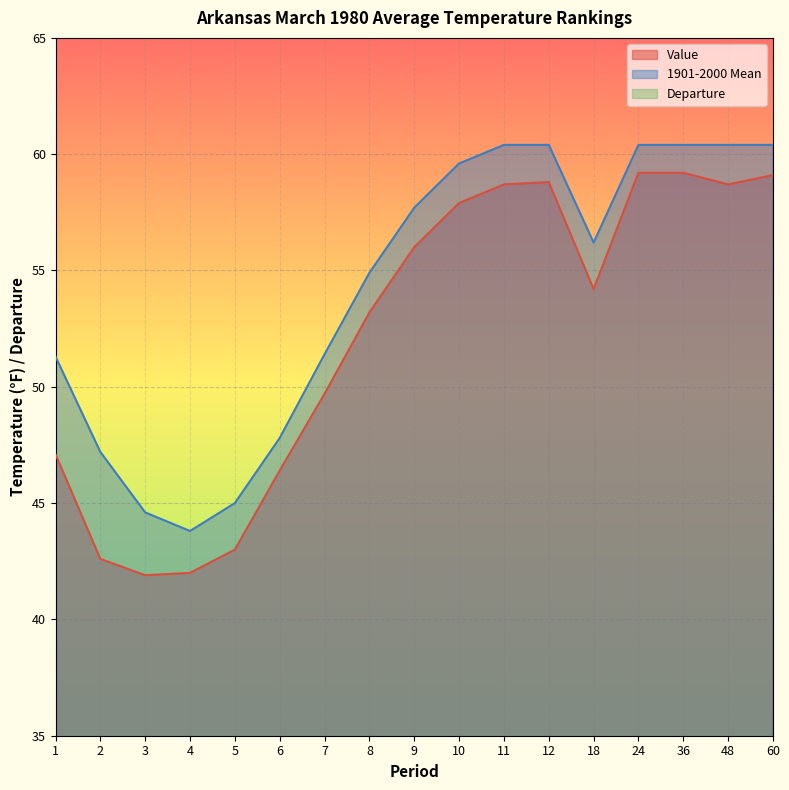

Reading left to right, transcribe all the data shown in this chart.

Value: 1=47.1	2=42.6	3=41.9	4=42.0	5=43.0	6=46.4	7=49.7	8=53.2	9=56.0	10=57.9	11=58.7	12=58.8	18=54.2	24=59.2	36=59.2	48=58.7	60=59.1
1901-2000 Mean: 1=51.3	2=47.2	3=44.6	4=43.8	5=45.0	6=47.8	7=51.4	8=54.9	9=57.7	10=59.6	11=60.4	12=60.4	18=56.2	24=60.4	36=60.4	48=60.4	60=60.4
Departure: 1=-4.2	2=-4.6	3=-2.7	4=-1.8	5=-2.0	6=-1.4	7=-1.7	8=-1.7	9=-1.7	10=-1.7	11=-1.7	12=-1.6	18=-2.0	24=-1.2	36=-1.2	48=-1.7	60=-1.3